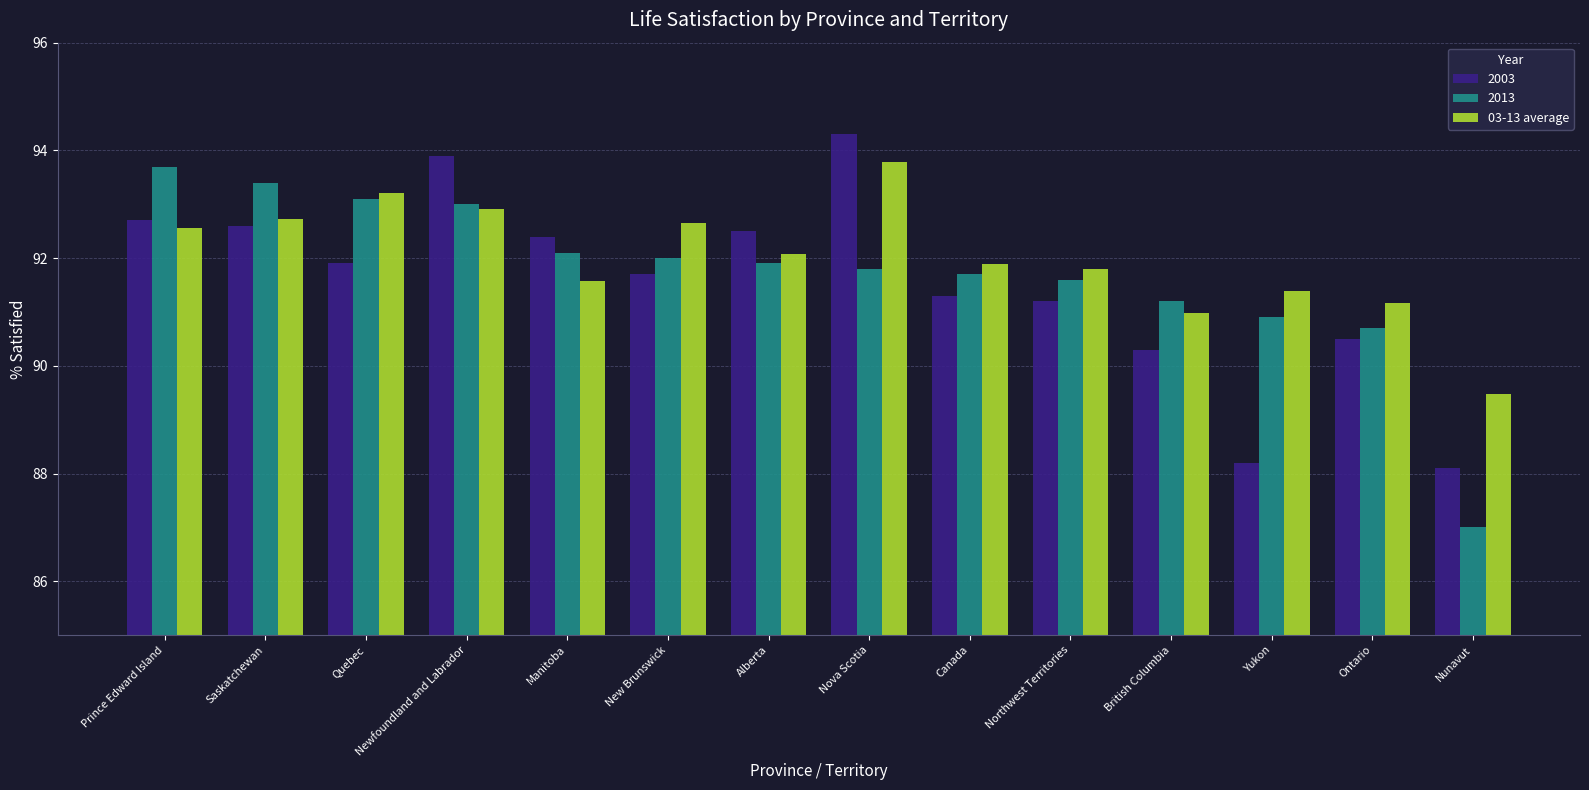

What is the sum of the 03-13 average values at Canada and Nunavut?

181.4